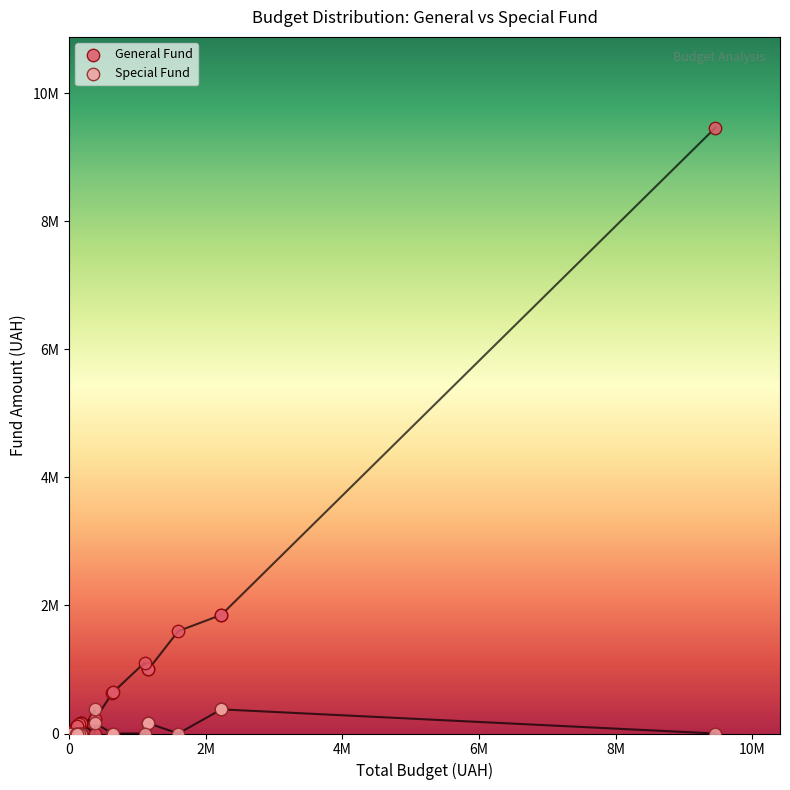

What are all the series names shown in the legend?

General Fund, Special Fund